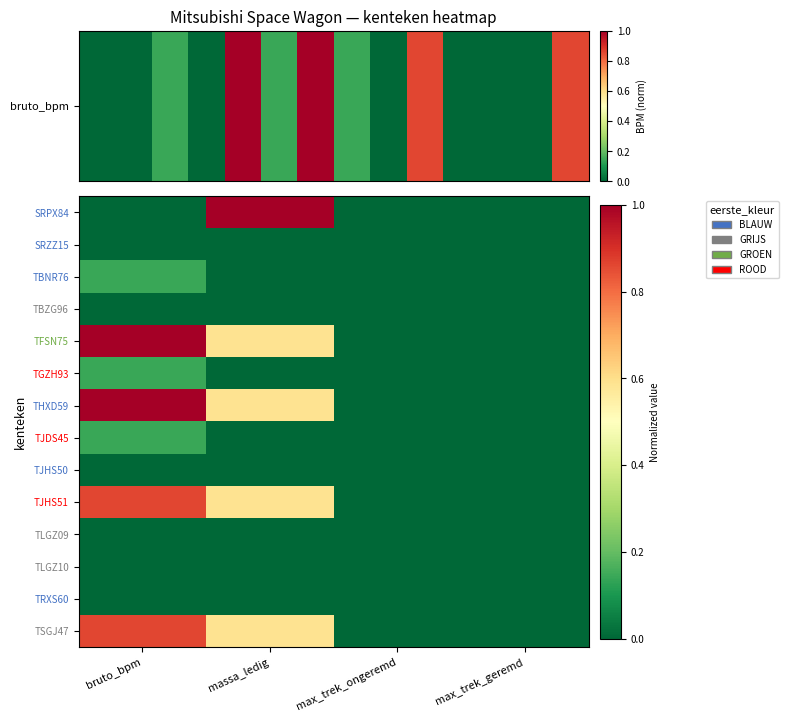

Reading left to right, what are all the values shown in this chart?

SRPX84: bruto_bpm=0.0	massa_ledig=1.0	max_trek_ongeremd=0.0	max_trek_geremd=0.0
SRZZ15: bruto_bpm=0.0	massa_ledig=0.0	max_trek_ongeremd=0.0	max_trek_geremd=0.0
TBNR76: bruto_bpm=0.1	massa_ledig=0.0	max_trek_ongeremd=0.0	max_trek_geremd=0.0
TBZG96: bruto_bpm=0.0	massa_ledig=0.0	max_trek_ongeremd=0.0	max_trek_geremd=0.0
TFSN75: bruto_bpm=1.0	massa_ledig=0.6	max_trek_ongeremd=0.0	max_trek_geremd=0.0
TGZH93: bruto_bpm=0.1	massa_ledig=0.0	max_trek_ongeremd=0.0	max_trek_geremd=0.0
THXD59: bruto_bpm=1.0	massa_ledig=0.6	max_trek_ongeremd=0.0	max_trek_geremd=0.0
TJDS45: bruto_bpm=0.1	massa_ledig=0.0	max_trek_ongeremd=0.0	max_trek_geremd=0.0
TJHS50: bruto_bpm=0.0	massa_ledig=0.0	max_trek_ongeremd=0.0	max_trek_geremd=0.0
TJHS51: bruto_bpm=0.9	massa_ledig=0.6	max_trek_ongeremd=0.0	max_trek_geremd=0.0
TLGZ09: bruto_bpm=0.0	massa_ledig=0.0	max_trek_ongeremd=0.0	max_trek_geremd=0.0
TLGZ10: bruto_bpm=0.0	massa_ledig=0.0	max_trek_ongeremd=0.0	max_trek_geremd=0.0
TRXS60: bruto_bpm=0.0	massa_ledig=0.0	max_trek_ongeremd=0.0	max_trek_geremd=0.0
TSGJ47: bruto_bpm=0.9	massa_ledig=0.6	max_trek_ongeremd=0.0	max_trek_geremd=0.0